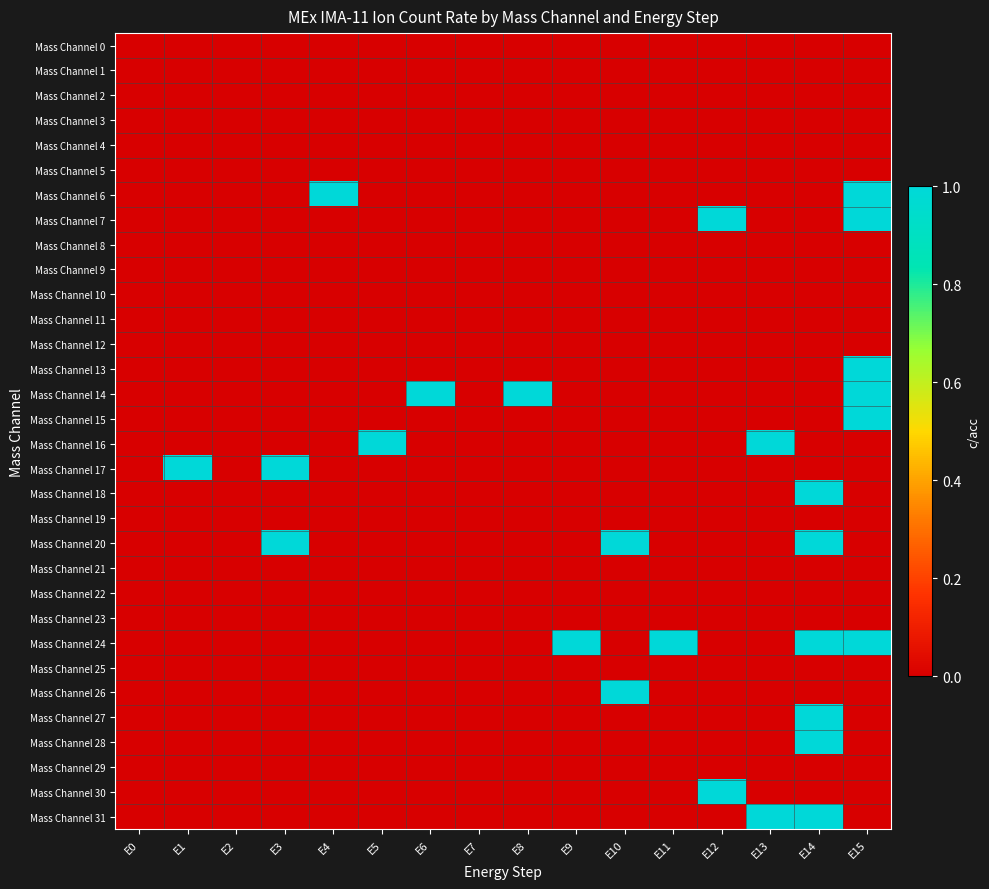

Reading left to right, list all the values displayed in this chart.

Mass Channel 0: E0=0	E1=0	E2=0	E3=0	E4=0	E5=0	E6=0	E7=0	E8=0	E9=0	E10=0	E11=0	E12=0	E13=0	E14=0	E15=0
Mass Channel 1: E0=0	E1=0	E2=0	E3=0	E4=0	E5=0	E6=0	E7=0	E8=0	E9=0	E10=0	E11=0	E12=0	E13=0	E14=0	E15=0
Mass Channel 2: E0=0	E1=0	E2=0	E3=0	E4=0	E5=0	E6=0	E7=0	E8=0	E9=0	E10=0	E11=0	E12=0	E13=0	E14=0	E15=0
Mass Channel 3: E0=0	E1=0	E2=0	E3=0	E4=0	E5=0	E6=0	E7=0	E8=0	E9=0	E10=0	E11=0	E12=0	E13=0	E14=0	E15=0
Mass Channel 4: E0=0	E1=0	E2=0	E3=0	E4=0	E5=0	E6=0	E7=0	E8=0	E9=0	E10=0	E11=0	E12=0	E13=0	E14=0	E15=0
Mass Channel 5: E0=0	E1=0	E2=0	E3=0	E4=0	E5=0	E6=0	E7=0	E8=0	E9=0	E10=0	E11=0	E12=0	E13=0	E14=0	E15=0
Mass Channel 6: E0=0	E1=0	E2=0	E3=0	E4=1	E5=0	E6=0	E7=0	E8=0	E9=0	E10=0	E11=0	E12=0	E13=0	E14=0	E15=1
Mass Channel 7: E0=0	E1=0	E2=0	E3=0	E4=0	E5=0	E6=0	E7=0	E8=0	E9=0	E10=0	E11=0	E12=1	E13=0	E14=0	E15=1
Mass Channel 8: E0=0	E1=0	E2=0	E3=0	E4=0	E5=0	E6=0	E7=0	E8=0	E9=0	E10=0	E11=0	E12=0	E13=0	E14=0	E15=0
Mass Channel 9: E0=0	E1=0	E2=0	E3=0	E4=0	E5=0	E6=0	E7=0	E8=0	E9=0	E10=0	E11=0	E12=0	E13=0	E14=0	E15=0
Mass Channel 10: E0=0	E1=0	E2=0	E3=0	E4=0	E5=0	E6=0	E7=0	E8=0	E9=0	E10=0	E11=0	E12=0	E13=0	E14=0	E15=0
Mass Channel 11: E0=0	E1=0	E2=0	E3=0	E4=0	E5=0	E6=0	E7=0	E8=0	E9=0	E10=0	E11=0	E12=0	E13=0	E14=0	E15=0
Mass Channel 12: E0=0	E1=0	E2=0	E3=0	E4=0	E5=0	E6=0	E7=0	E8=0	E9=0	E10=0	E11=0	E12=0	E13=0	E14=0	E15=0
Mass Channel 13: E0=0	E1=0	E2=0	E3=0	E4=0	E5=0	E6=0	E7=0	E8=0	E9=0	E10=0	E11=0	E12=0	E13=0	E14=0	E15=1
Mass Channel 14: E0=0	E1=0	E2=0	E3=0	E4=0	E5=0	E6=1	E7=0	E8=1	E9=0	E10=0	E11=0	E12=0	E13=0	E14=0	E15=1
Mass Channel 15: E0=0	E1=0	E2=0	E3=0	E4=0	E5=0	E6=0	E7=0	E8=0	E9=0	E10=0	E11=0	E12=0	E13=0	E14=0	E15=1
Mass Channel 16: E0=0	E1=0	E2=0	E3=0	E4=0	E5=1	E6=0	E7=0	E8=0	E9=0	E10=0	E11=0	E12=0	E13=1	E14=0	E15=0
Mass Channel 17: E0=0	E1=1	E2=0	E3=1	E4=0	E5=0	E6=0	E7=0	E8=0	E9=0	E10=0	E11=0	E12=0	E13=0	E14=0	E15=0
Mass Channel 18: E0=0	E1=0	E2=0	E3=0	E4=0	E5=0	E6=0	E7=0	E8=0	E9=0	E10=0	E11=0	E12=0	E13=0	E14=1	E15=0
Mass Channel 19: E0=0	E1=0	E2=0	E3=0	E4=0	E5=0	E6=0	E7=0	E8=0	E9=0	E10=0	E11=0	E12=0	E13=0	E14=0	E15=0
Mass Channel 20: E0=0	E1=0	E2=0	E3=1	E4=0	E5=0	E6=0	E7=0	E8=0	E9=0	E10=1	E11=0	E12=0	E13=0	E14=1	E15=0
Mass Channel 21: E0=0	E1=0	E2=0	E3=0	E4=0	E5=0	E6=0	E7=0	E8=0	E9=0	E10=0	E11=0	E12=0	E13=0	E14=0	E15=0
Mass Channel 22: E0=0	E1=0	E2=0	E3=0	E4=0	E5=0	E6=0	E7=0	E8=0	E9=0	E10=0	E11=0	E12=0	E13=0	E14=0	E15=0
Mass Channel 23: E0=0	E1=0	E2=0	E3=0	E4=0	E5=0	E6=0	E7=0	E8=0	E9=0	E10=0	E11=0	E12=0	E13=0	E14=0	E15=0
Mass Channel 24: E0=0	E1=0	E2=0	E3=0	E4=0	E5=0	E6=0	E7=0	E8=0	E9=1	E10=0	E11=1	E12=0	E13=0	E14=1	E15=1
Mass Channel 25: E0=0	E1=0	E2=0	E3=0	E4=0	E5=0	E6=0	E7=0	E8=0	E9=0	E10=0	E11=0	E12=0	E13=0	E14=0	E15=0
Mass Channel 26: E0=0	E1=0	E2=0	E3=0	E4=0	E5=0	E6=0	E7=0	E8=0	E9=0	E10=1	E11=0	E12=0	E13=0	E14=0	E15=0
Mass Channel 27: E0=0	E1=0	E2=0	E3=0	E4=0	E5=0	E6=0	E7=0	E8=0	E9=0	E10=0	E11=0	E12=0	E13=0	E14=1	E15=0
Mass Channel 28: E0=0	E1=0	E2=0	E3=0	E4=0	E5=0	E6=0	E7=0	E8=0	E9=0	E10=0	E11=0	E12=0	E13=0	E14=1	E15=0
Mass Channel 29: E0=0	E1=0	E2=0	E3=0	E4=0	E5=0	E6=0	E7=0	E8=0	E9=0	E10=0	E11=0	E12=0	E13=0	E14=0	E15=0
Mass Channel 30: E0=0	E1=0	E2=0	E3=0	E4=0	E5=0	E6=0	E7=0	E8=0	E9=0	E10=0	E11=0	E12=1	E13=0	E14=0	E15=0
Mass Channel 31: E0=0	E1=0	E2=0	E3=0	E4=0	E5=0	E6=0	E7=0	E8=0	E9=0	E10=0	E11=0	E12=0	E13=1	E14=1	E15=0